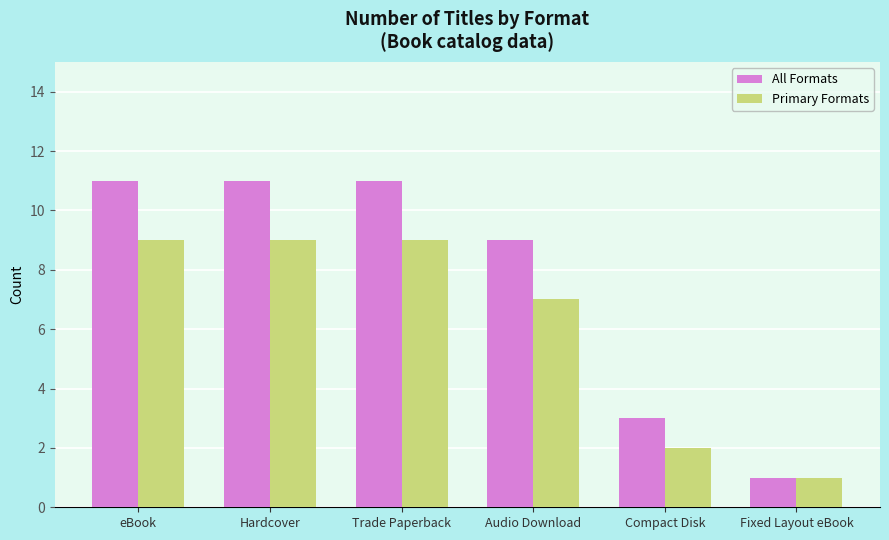

Reading right to left, what are all the values shown in this chart?

All Formats: 1	3	9	11	11	11
Primary Formats: 1	2	7	9	9	9